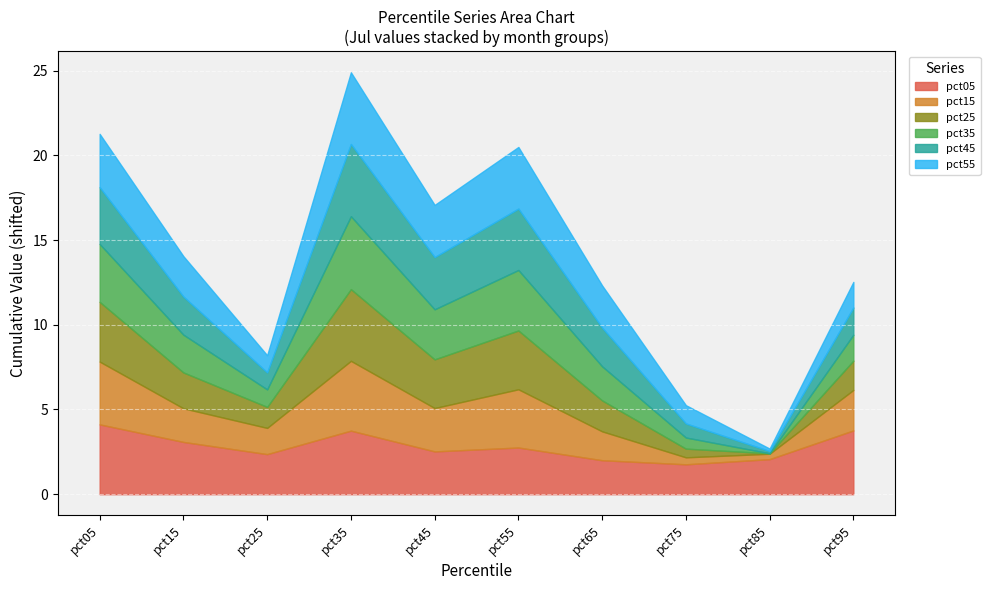

What is the total value across all series at pct15?

14.0